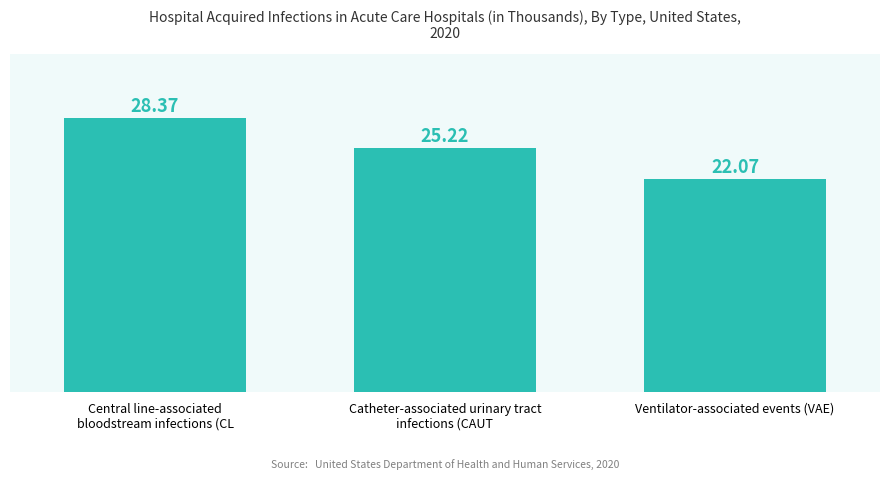

Approximately how many times larger is the value at Central line-associated
bloodstream infections (CL compared to Ventilator-associated events (VAE)?

1.3